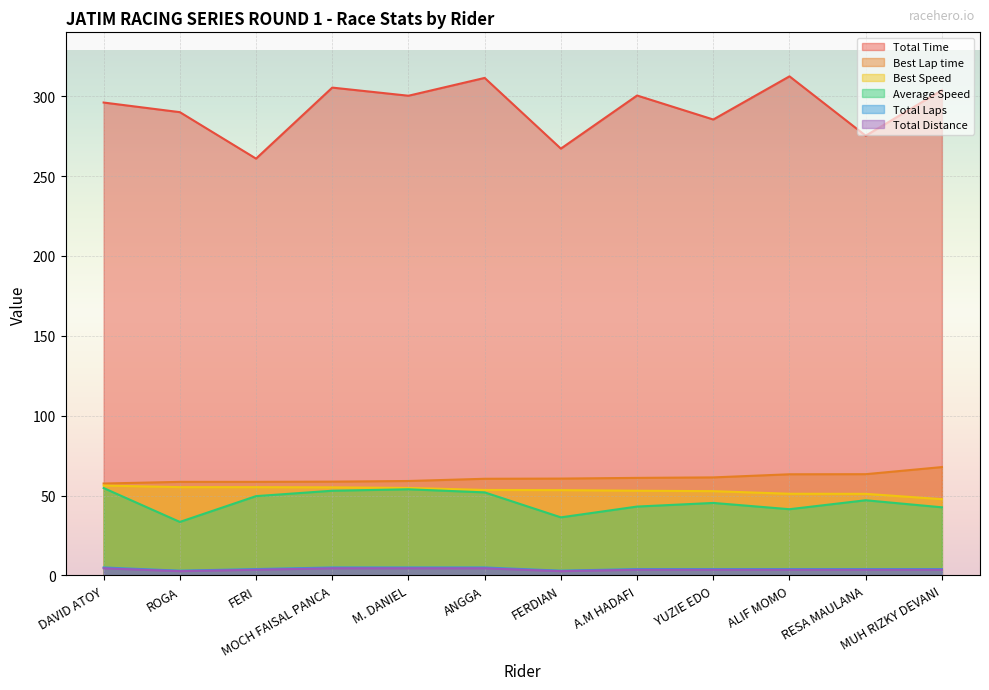

True or false: Total Distance and Total Laps cross at least once.

False